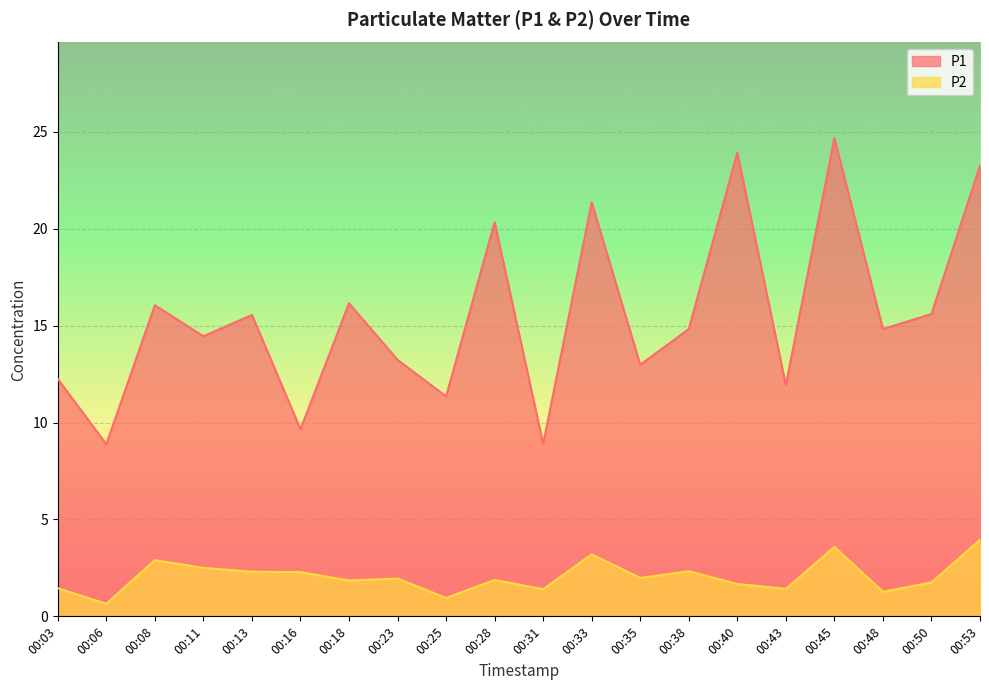

Reading left to right, extract all data points from this chart.

P1: 12.2	8.9	16.1	14.4	15.6	9.7	16.1	13.2	11.3	20.3	8.9	21.4	13.0	14.8	23.9	11.9	24.7	14.8	15.6	23.2
P2: 1.4	0.7	2.9	2.5	2.3	2.3	1.9	1.9	0.9	1.9	1.4	3.2	2.0	2.3	1.7	1.4	3.6	1.3	1.8	4.0